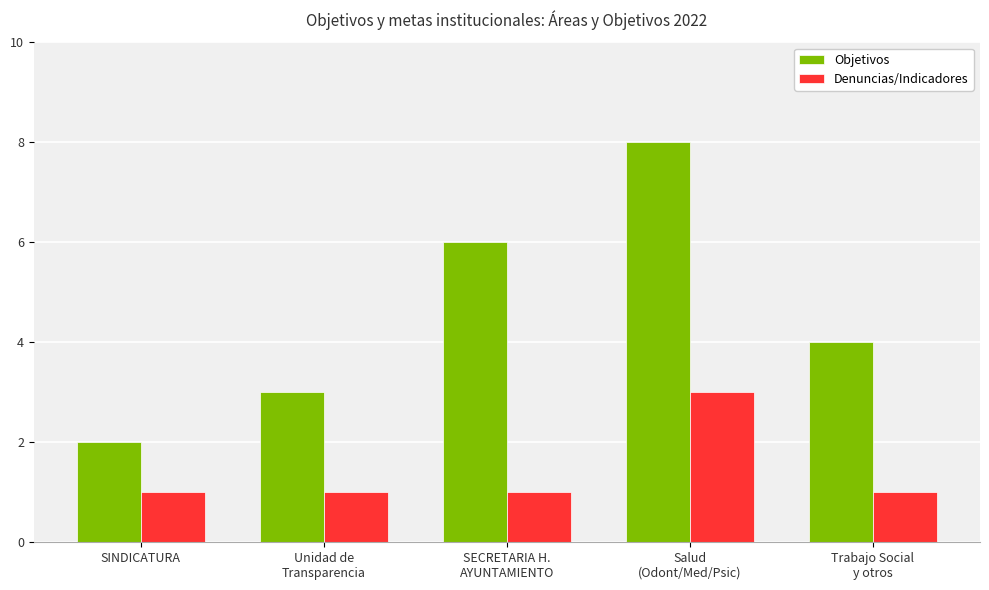

Read the Denuncias/Indicadores value at Unidad de
Transparencia.

1